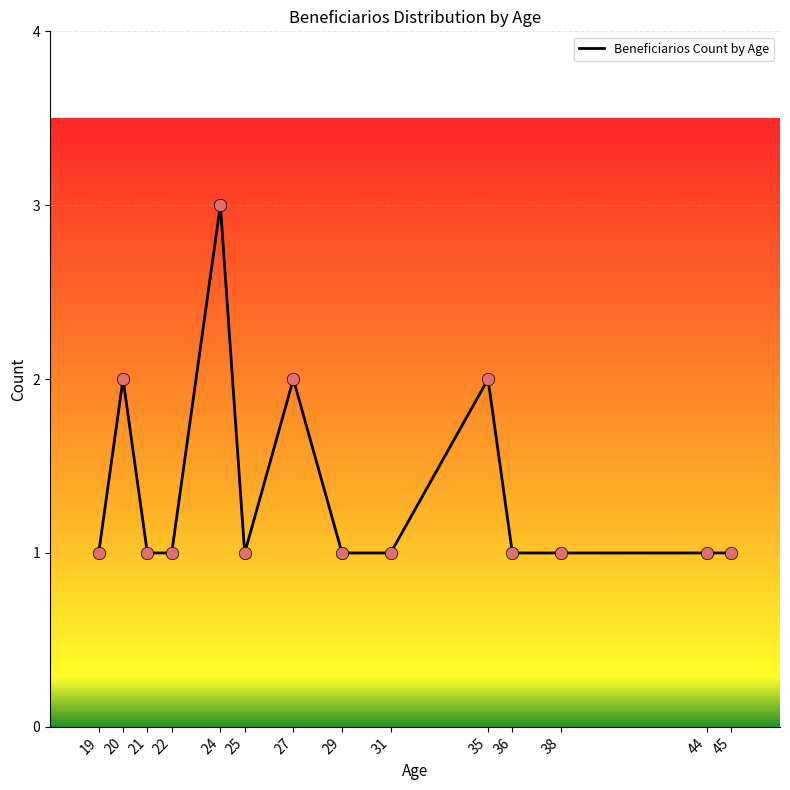

What is the ratio of the value at 22 to the value at 38?

1.0